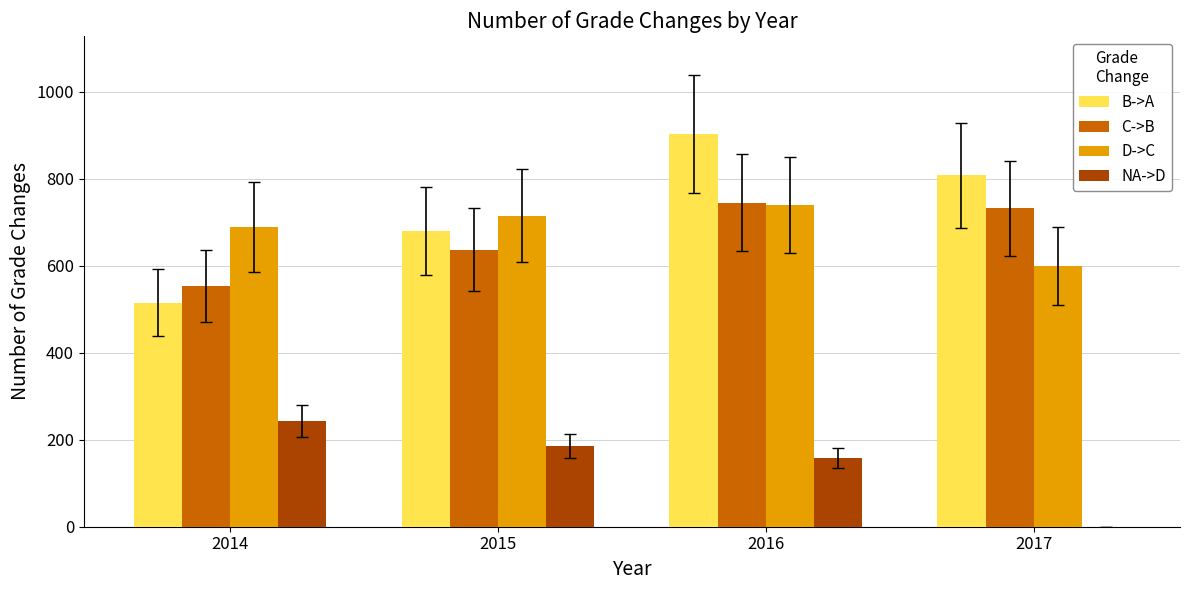

The B->A series shows 1294 at 2016. True or false?

False